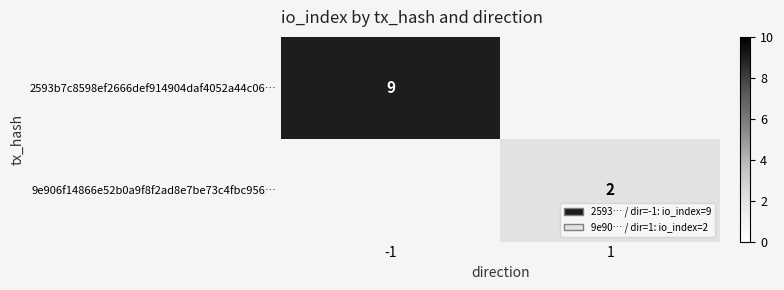

The value of 2593b7c8598ef2666def914904daf4052a44c06… at -1 is 14. True or false?

False